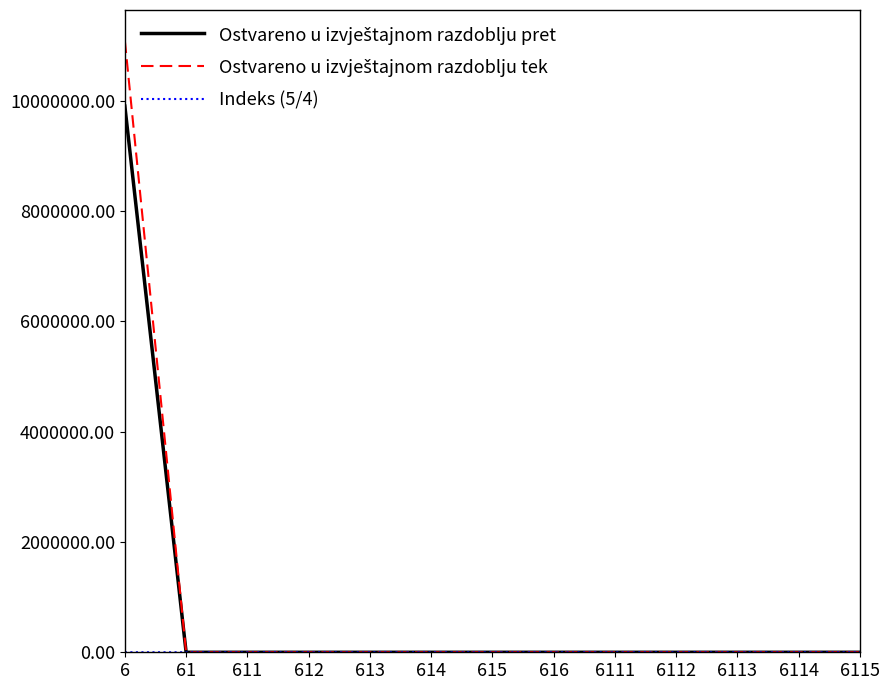

What is the maximum value shown in the chart?

11091706.7